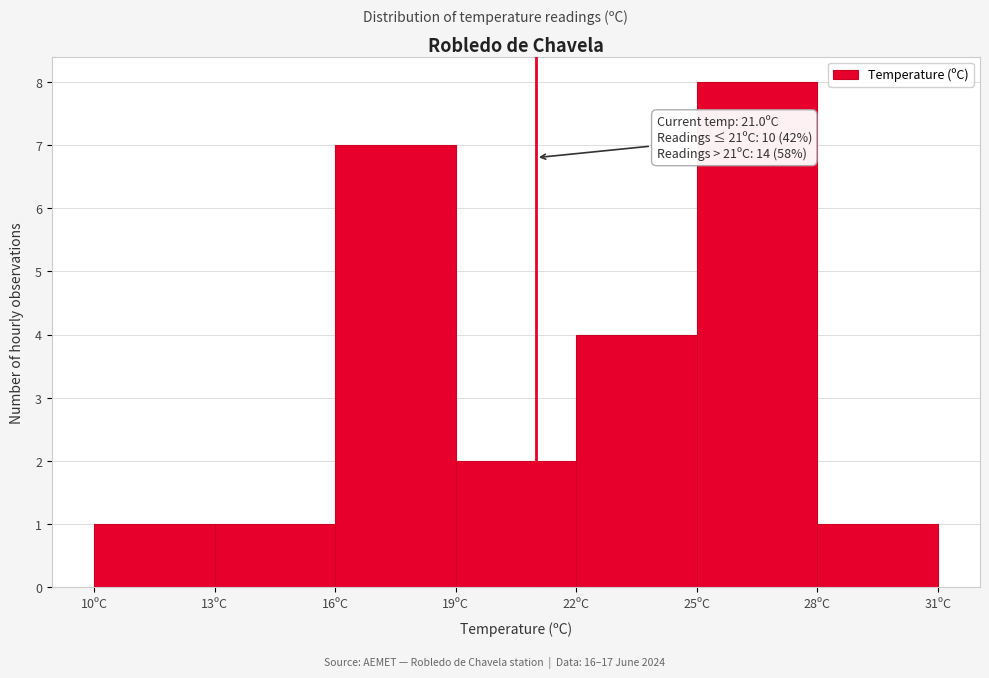

Over which range of the x-axis is the bar tallest?

25 to 28